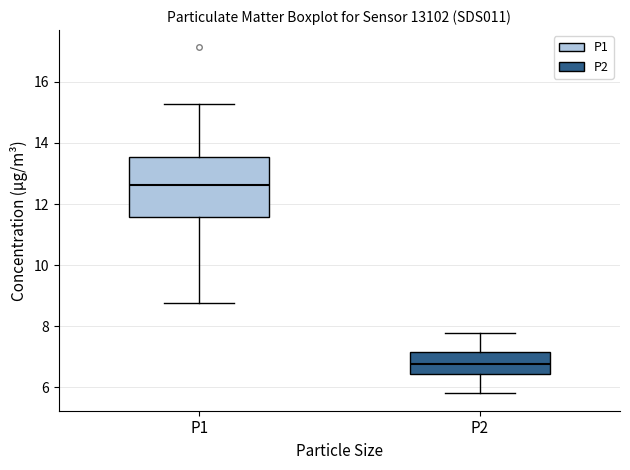

Where does the lower whisker of the box for P1 end on the y-axis? The values are not printed on the chart, so give them approximately, as read against the axis.

8.8